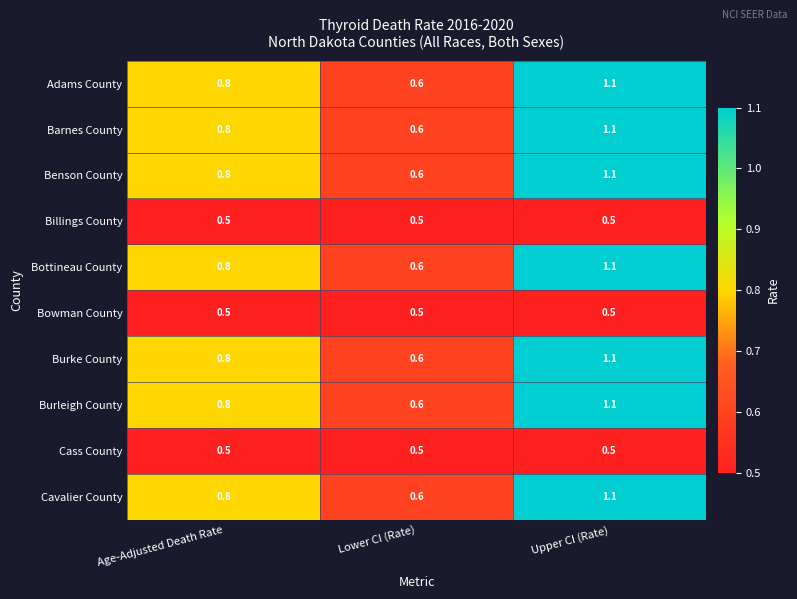

True or false: Bowman County has a value of 0.5 at Lower CI (Rate).

True